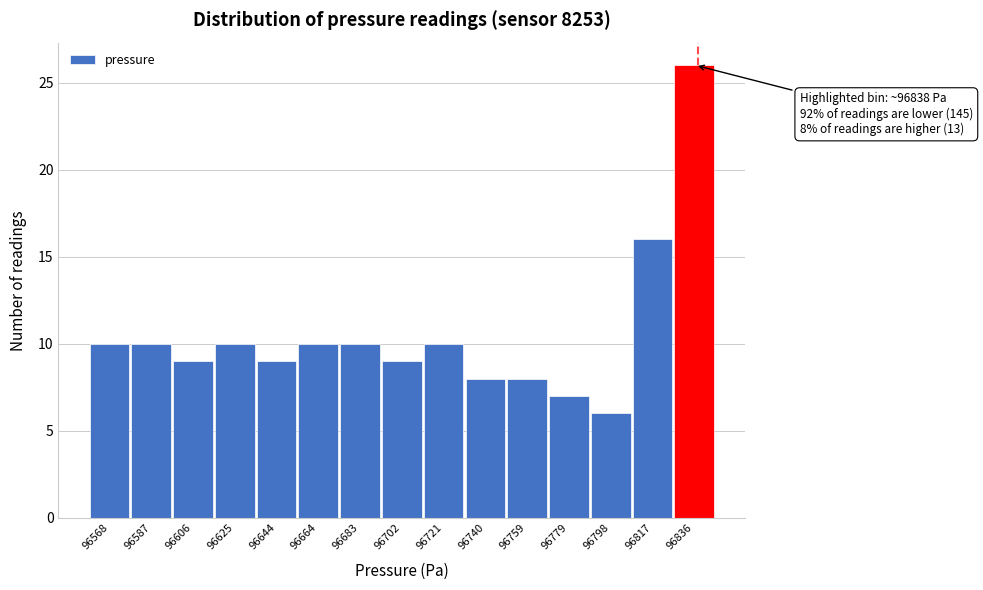

Over which range of the x-axis is the bar tallest?

96828 to 96846